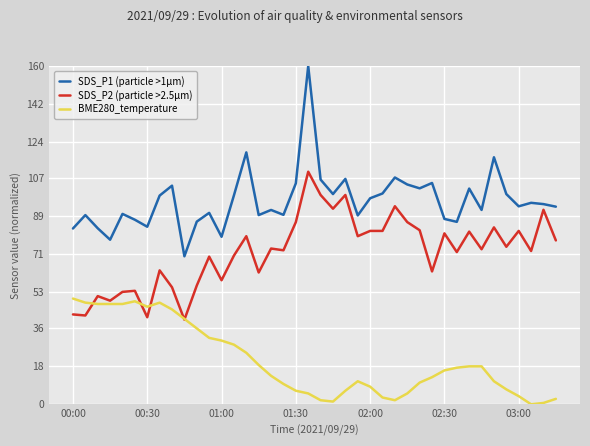

Is this an area chart (filled region under the line)?

No